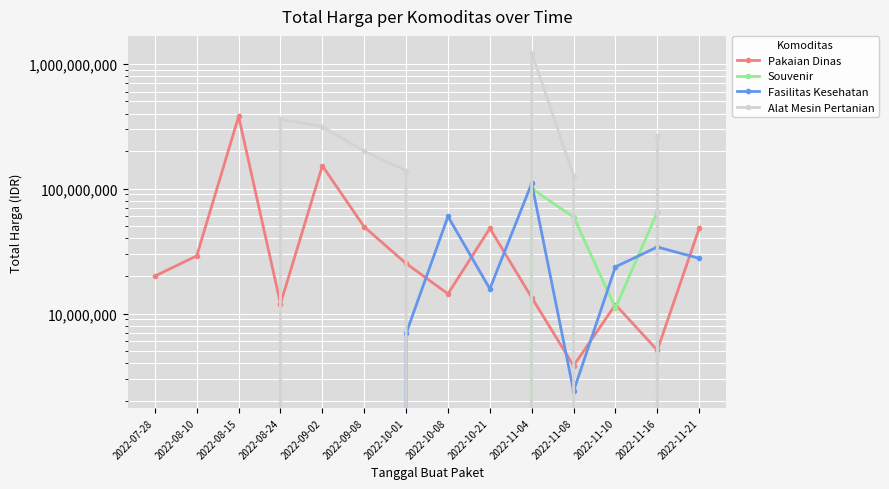

True or false: Fasilitas Kesehatan has more than 0 points higher than both neighbors.

True